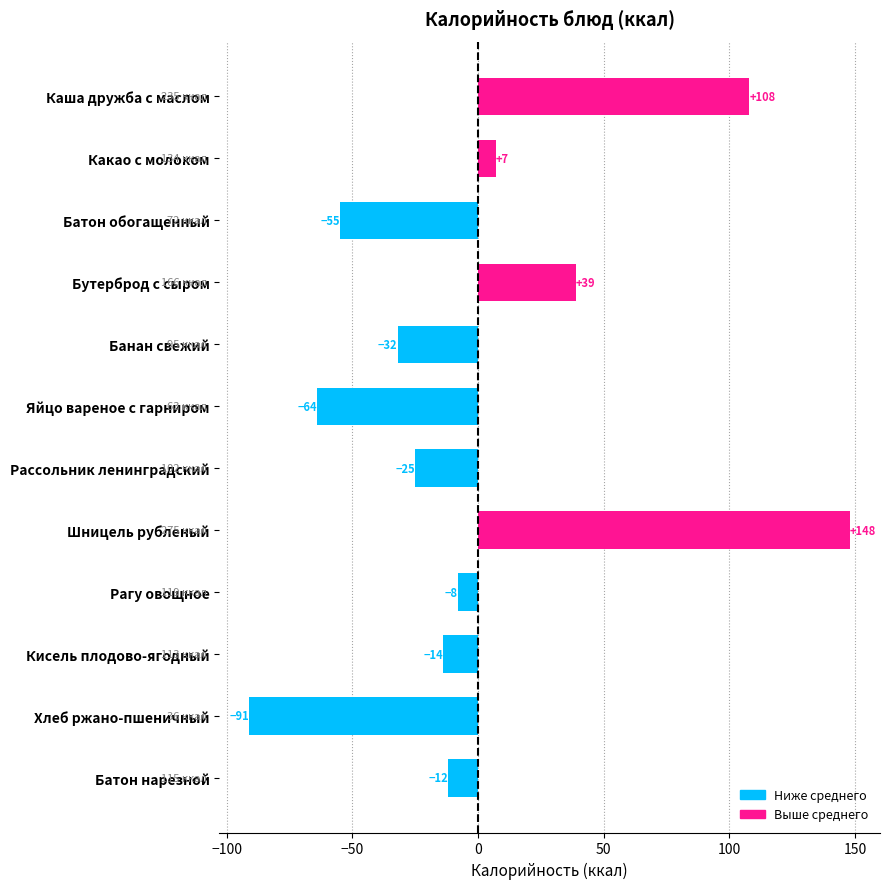

Are the bars grouped side by side (vs. stacked)?

No